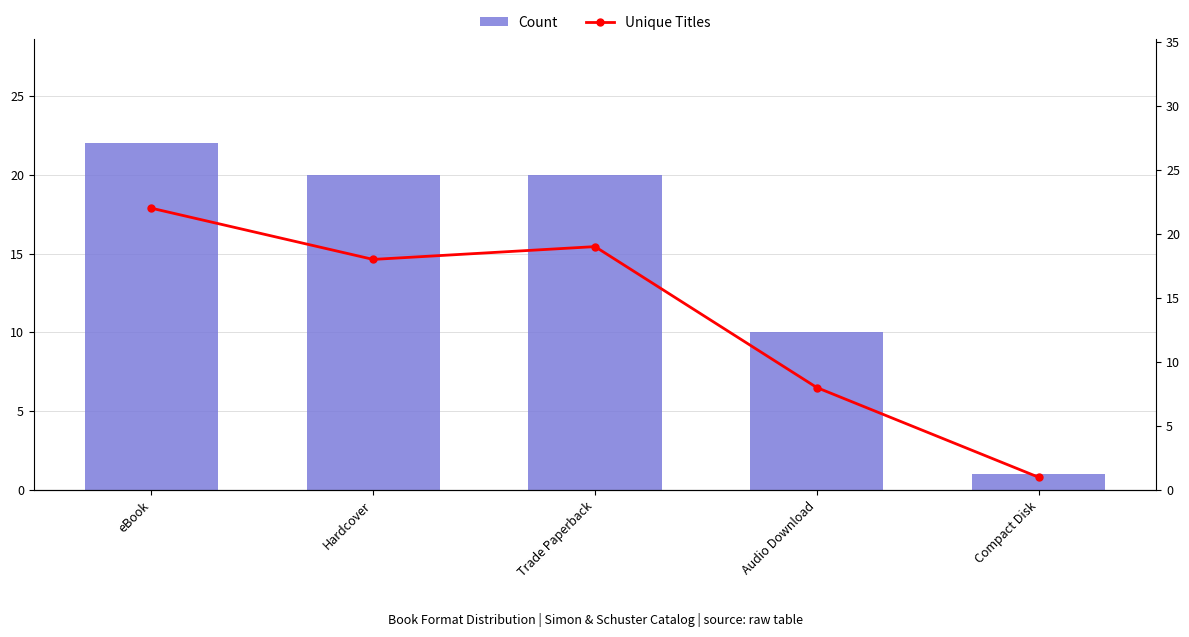

Are the bars grouped side by side (vs. stacked)?

Yes